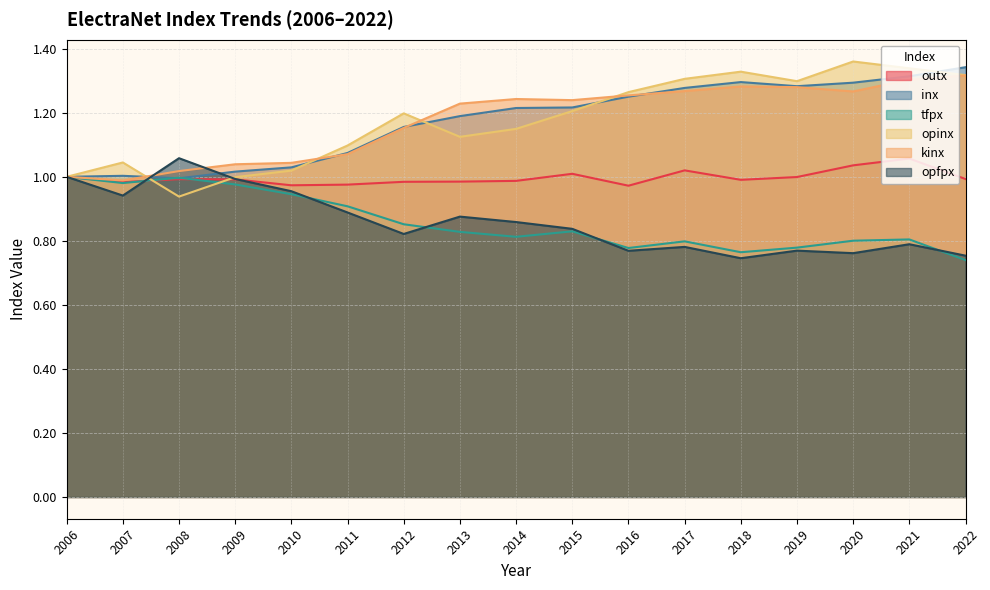

How many lines are shown in the chart?

6